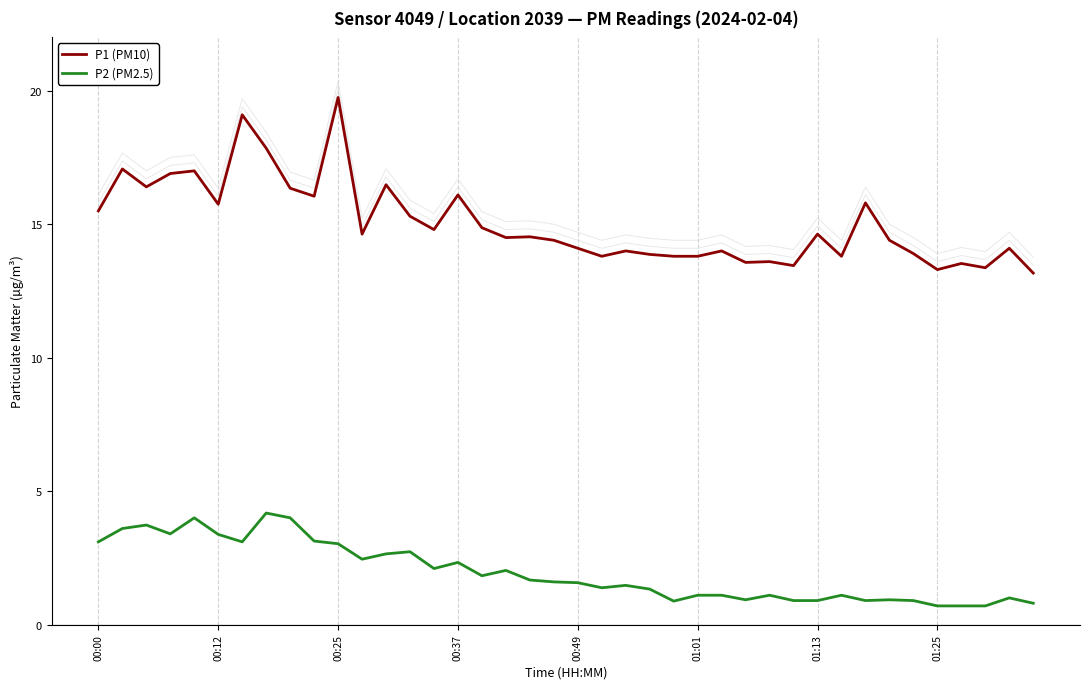

What is the difference between the second highest and second lowest values in the P2 (PM2.5) series?

3.3